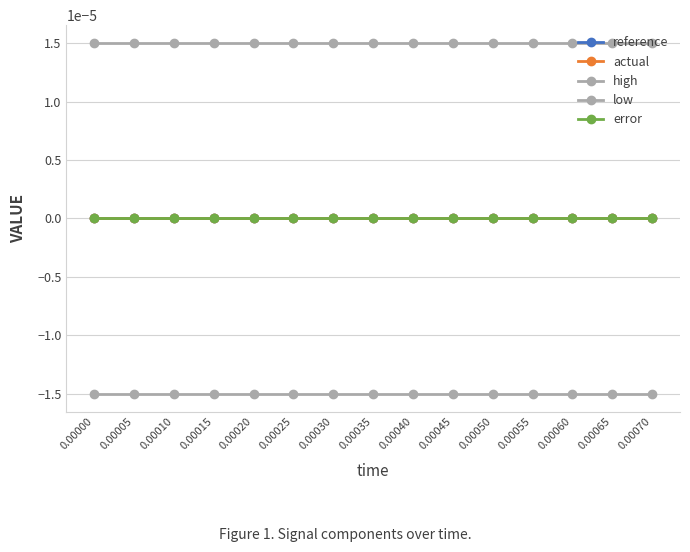

Is this an area chart (filled region under the line)?

No